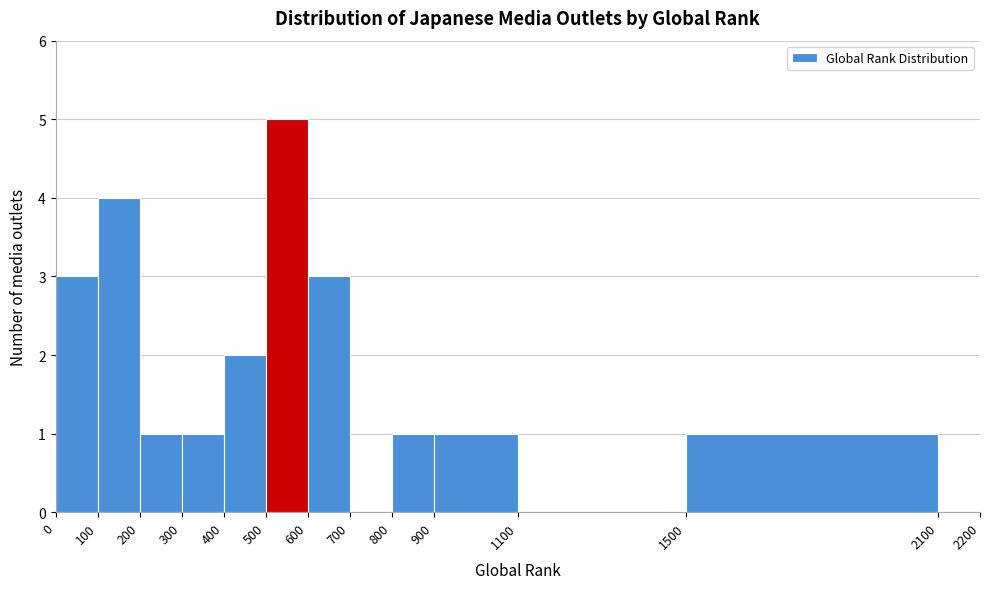

Which range on the x-axis has the tallest bar?

500 to 600